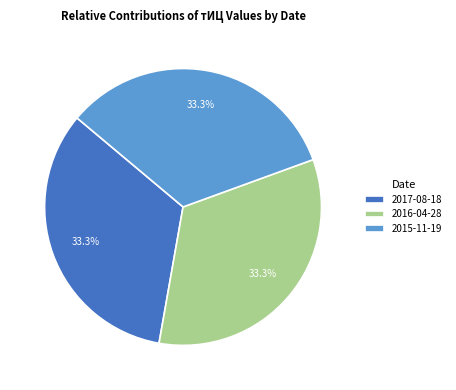

Is there a majority slice in this chart?

No